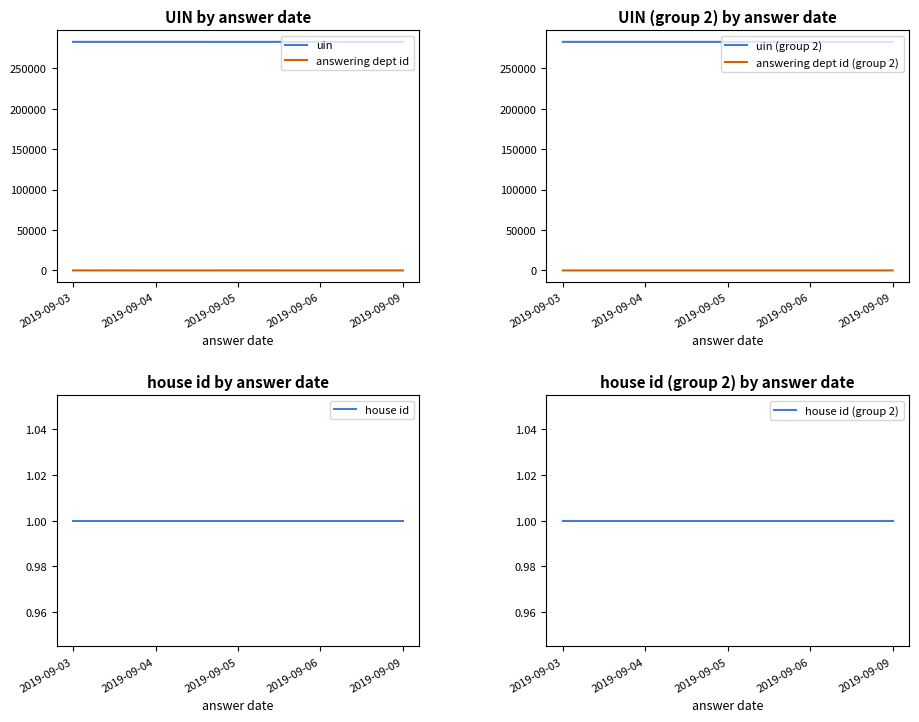

What is the value of the uin point at the 3rd from the left?

282395